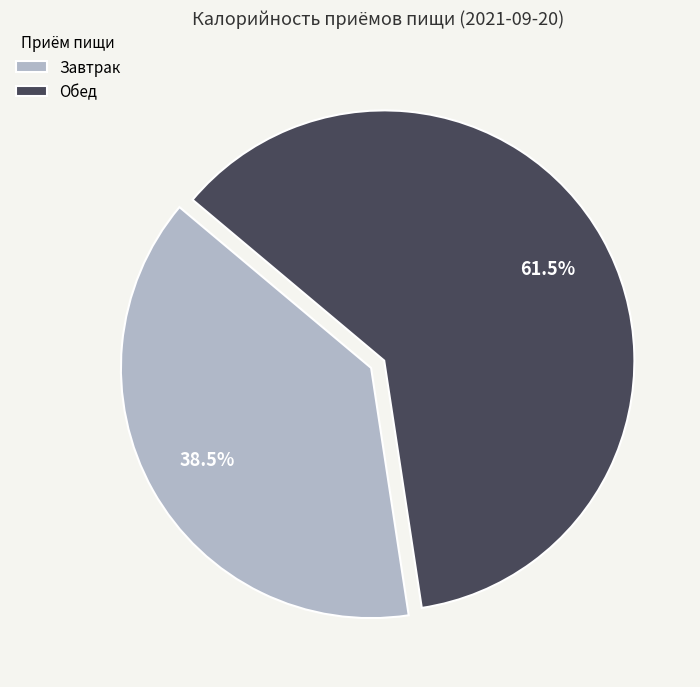

Which category has the smallest portion of the pie?

Завтрак